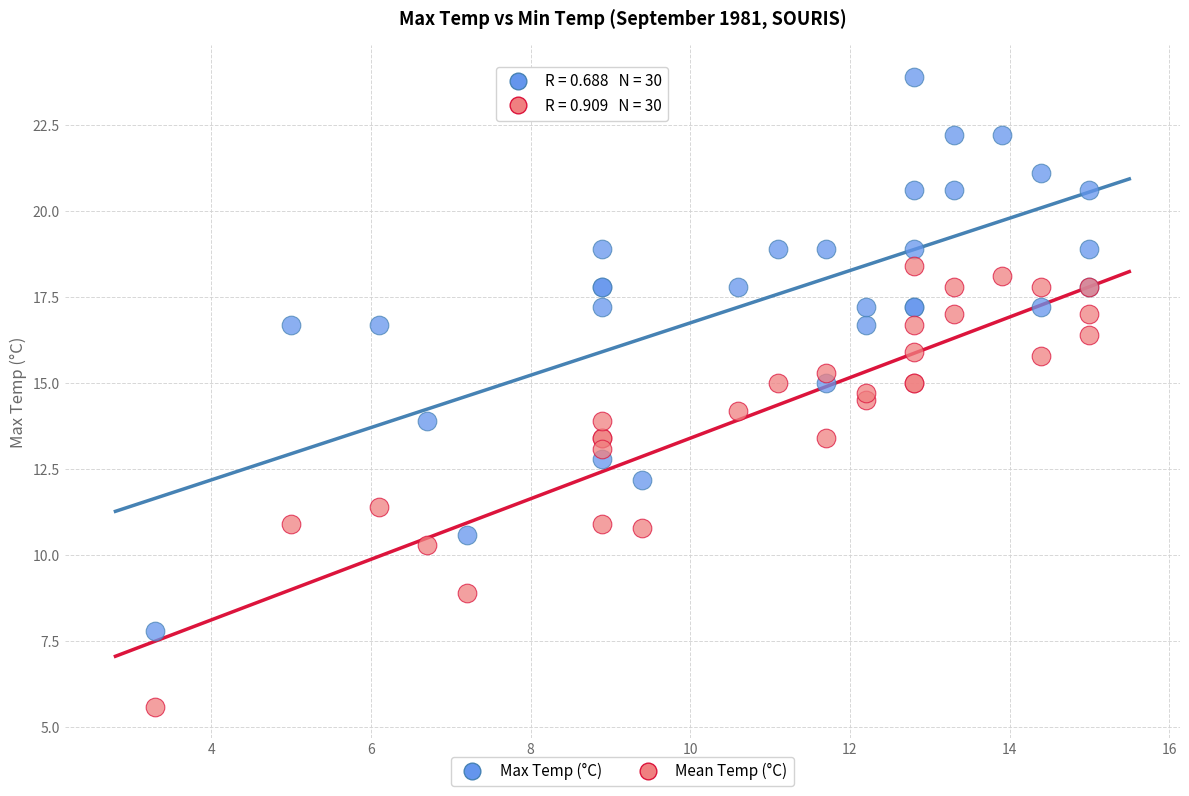

What is the X range (max minus min) for the scatter plot?

11.7